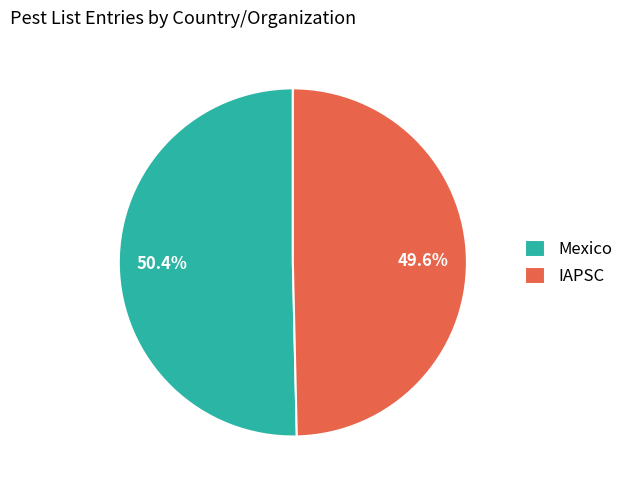

Rank the categories by value from highest to lowest.

Mexico, IAPSC